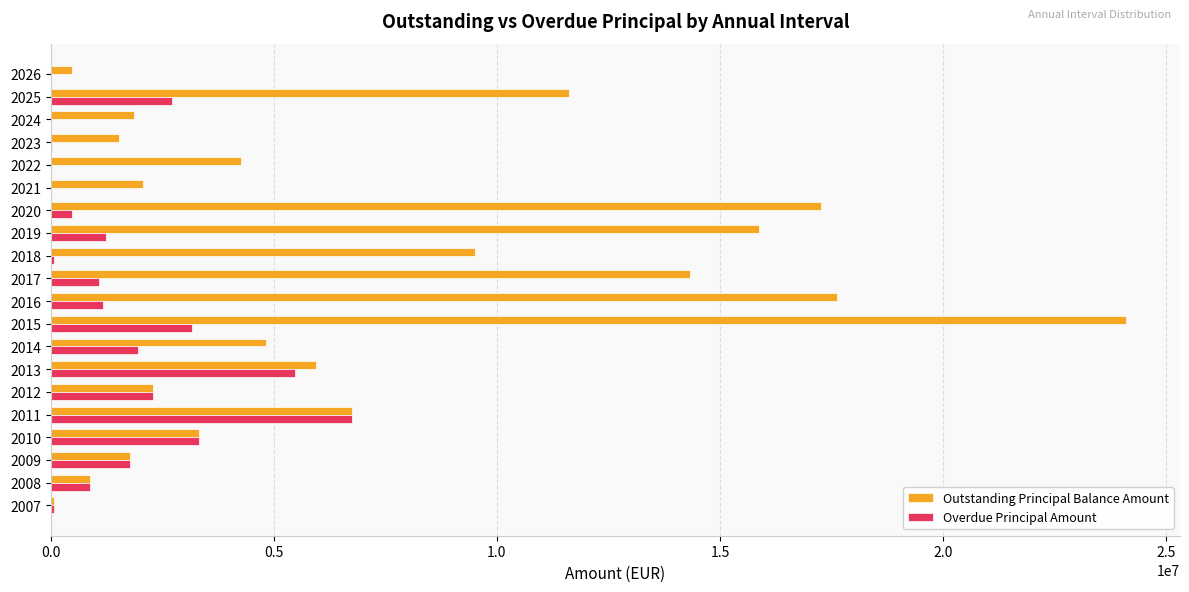

What is the total value across all series at 2017?

15410680.1